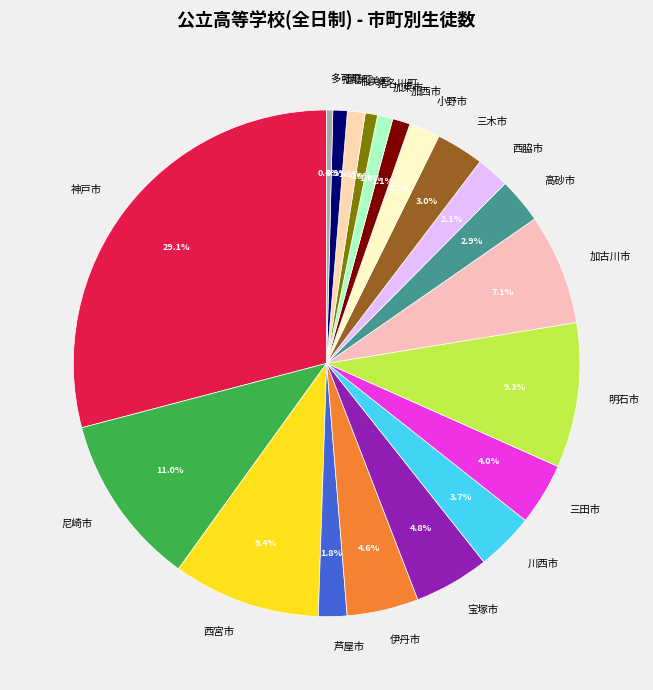

To the nearest percent, what is the combined percentage of 宝塚市 and 尼崎市?

16%